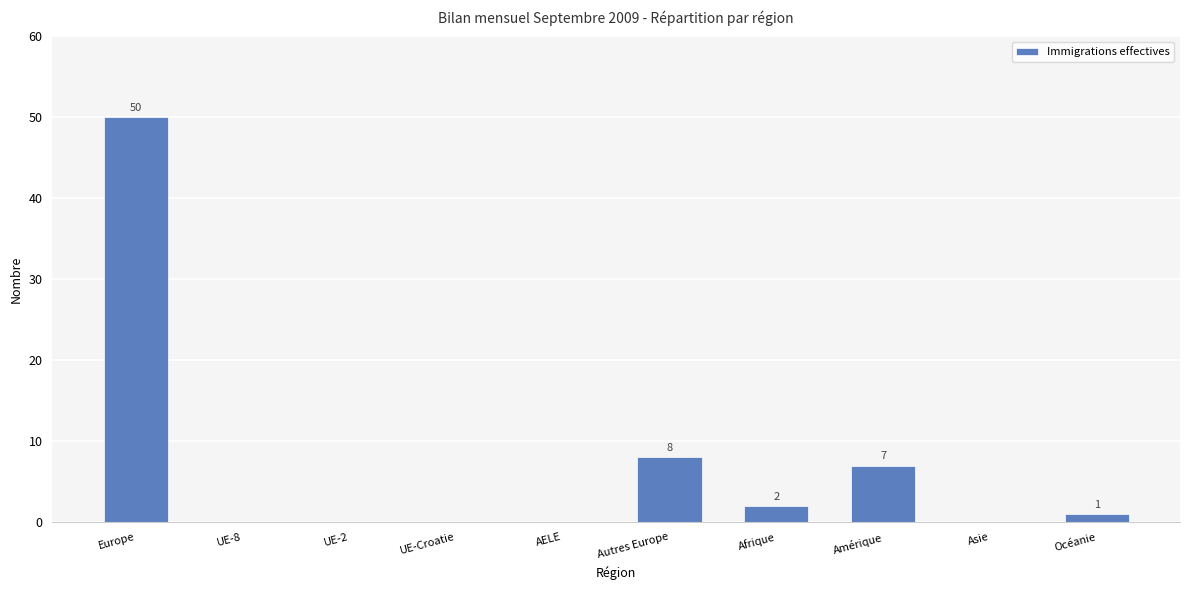

What is the sum of all values?

68